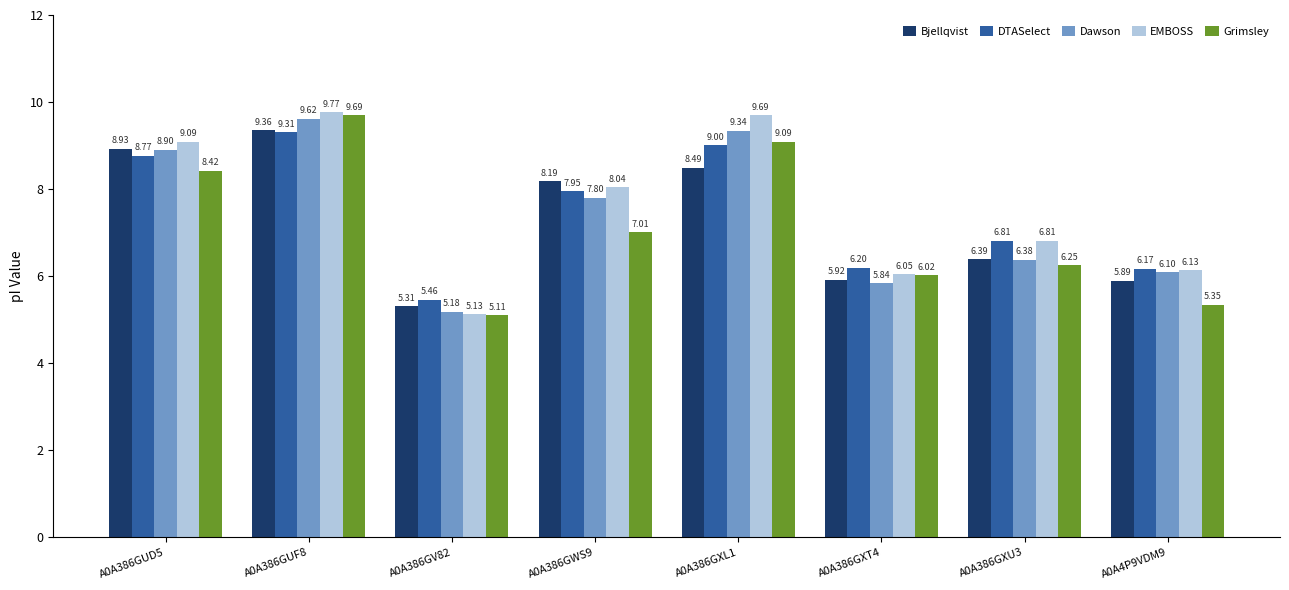

What is the highest value of the Bjellqvist series?

9.4